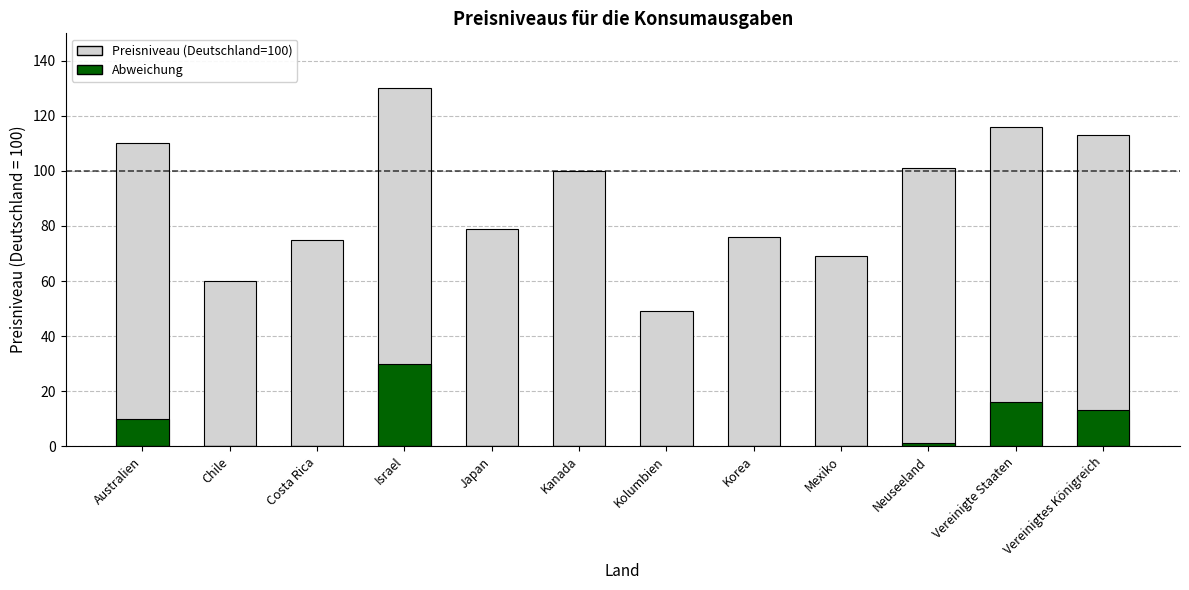

How many data points in Abweichung (negativ) are less than 0?

6